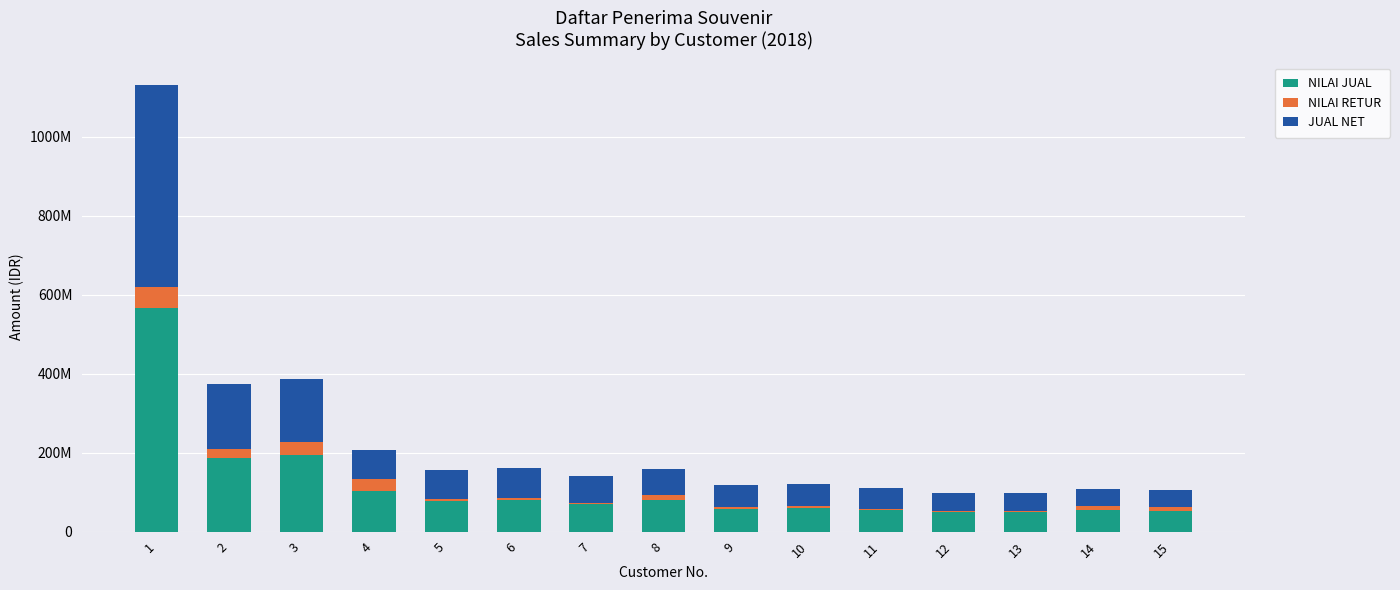

Are the bars grouped side by side (vs. stacked)?

No